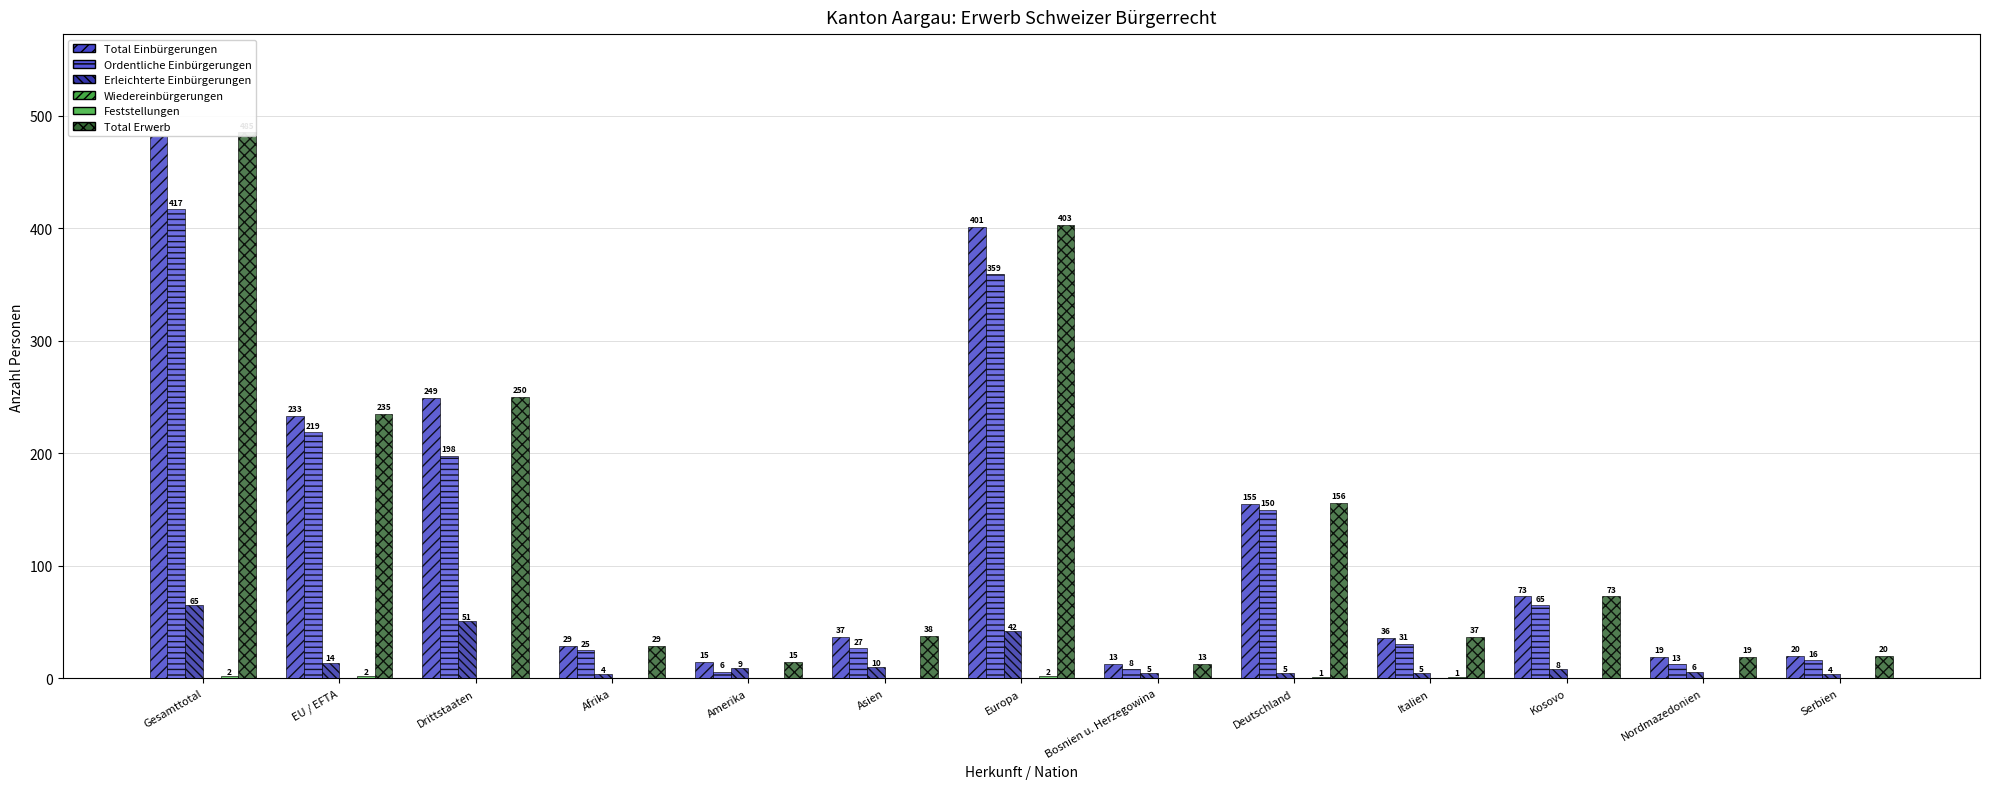

Which label corresponds to the largest value in the chart?

Gesamttotal